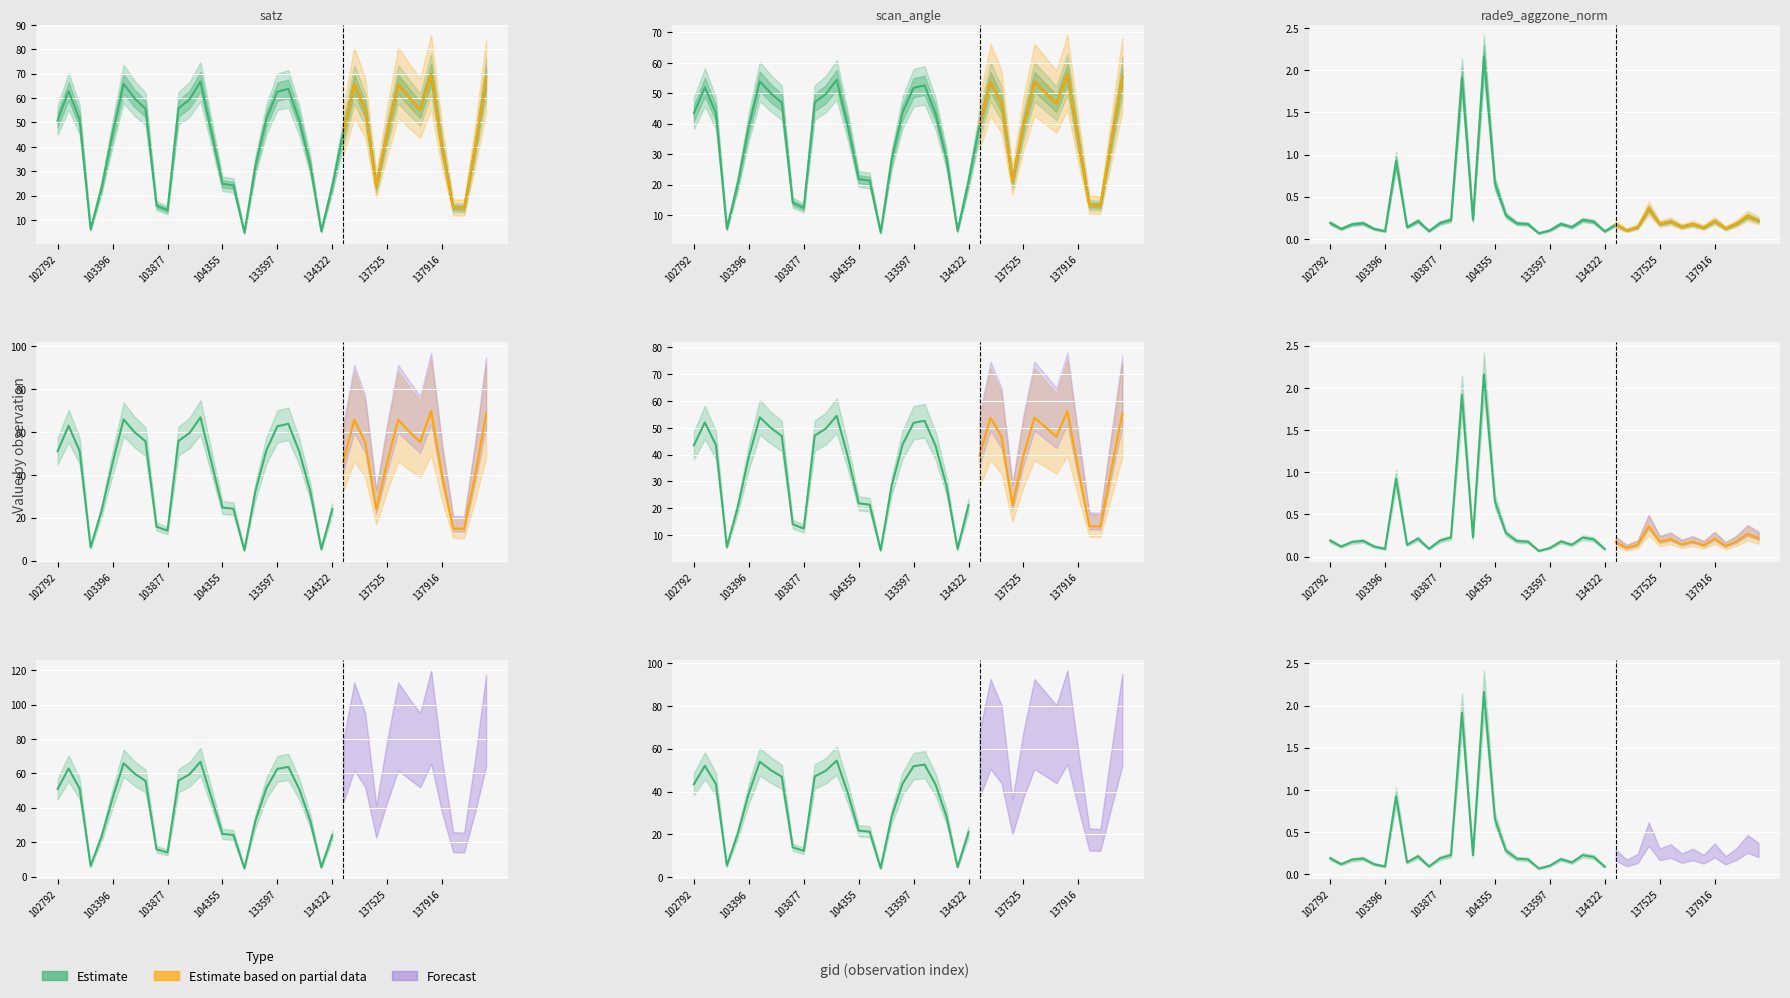

The value of satz at 102919 is 51.1. True or false?

True